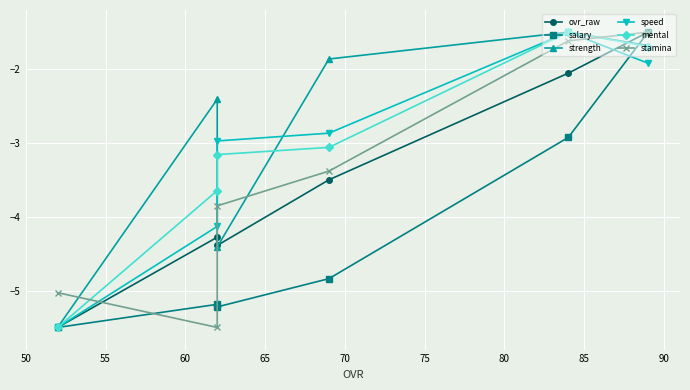

Is it true that stamina equals -2.2 at 50?

False